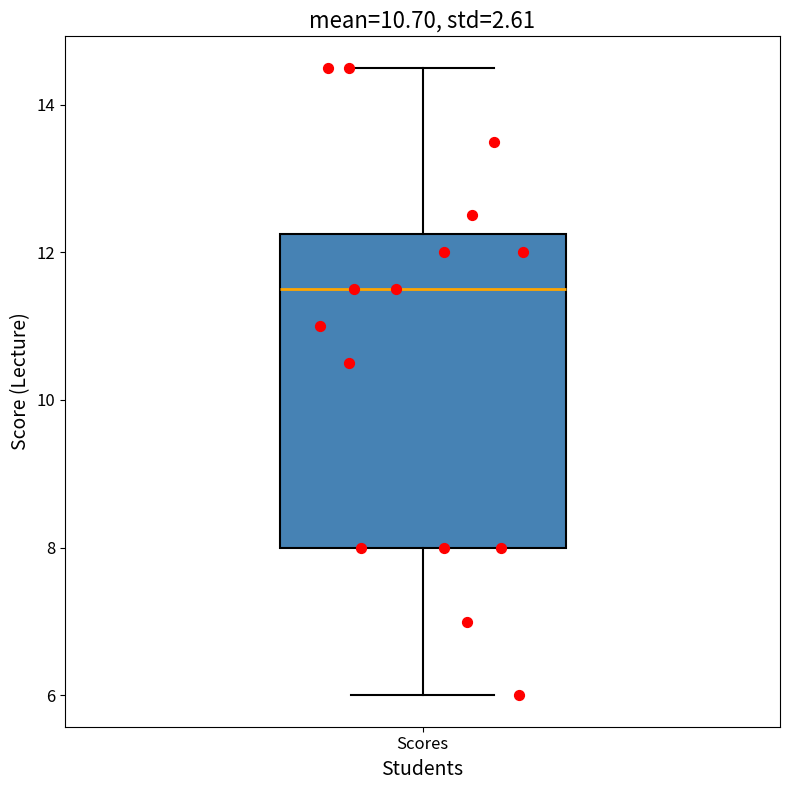

Transcribe this box plot: give where the median line is, the range the box spans, and where the two whiskers end, as read against the y-axis. The values are not printed on the chart, so give them approximately, as read against the axis.

median 11.6, box 8.0 to 12.2, whiskers 6.0 to 14.6